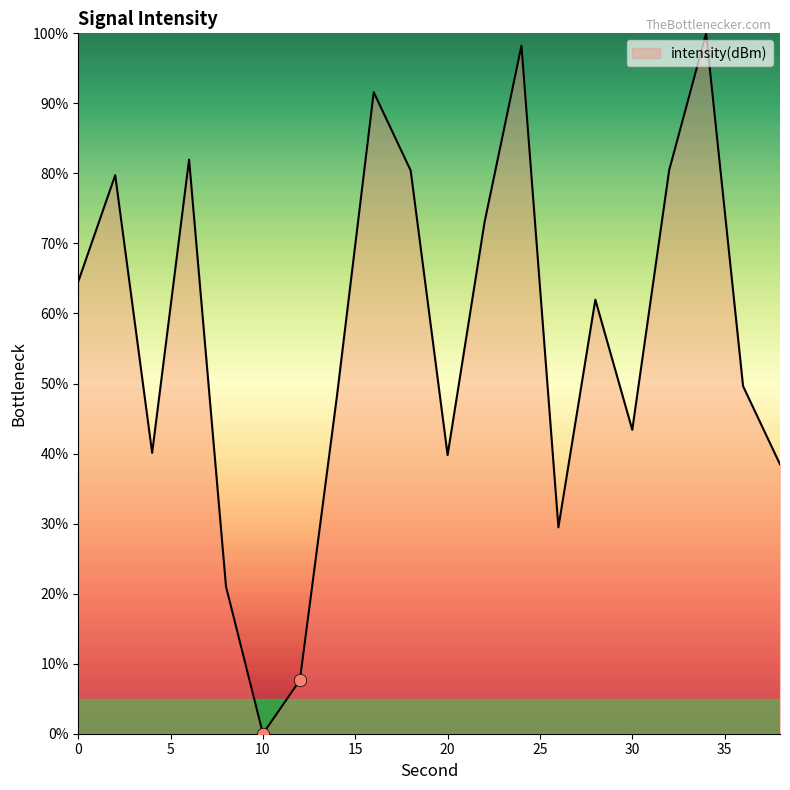

What is the difference between the maximum and minimum values?

100.0